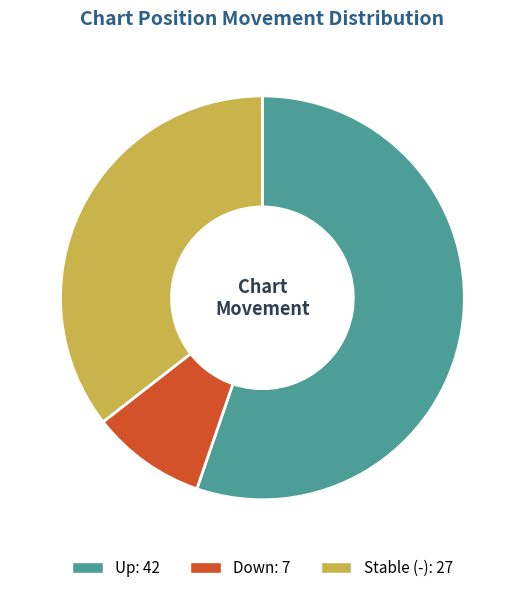

Is there any slice that represents more than half of the pie?

Yes